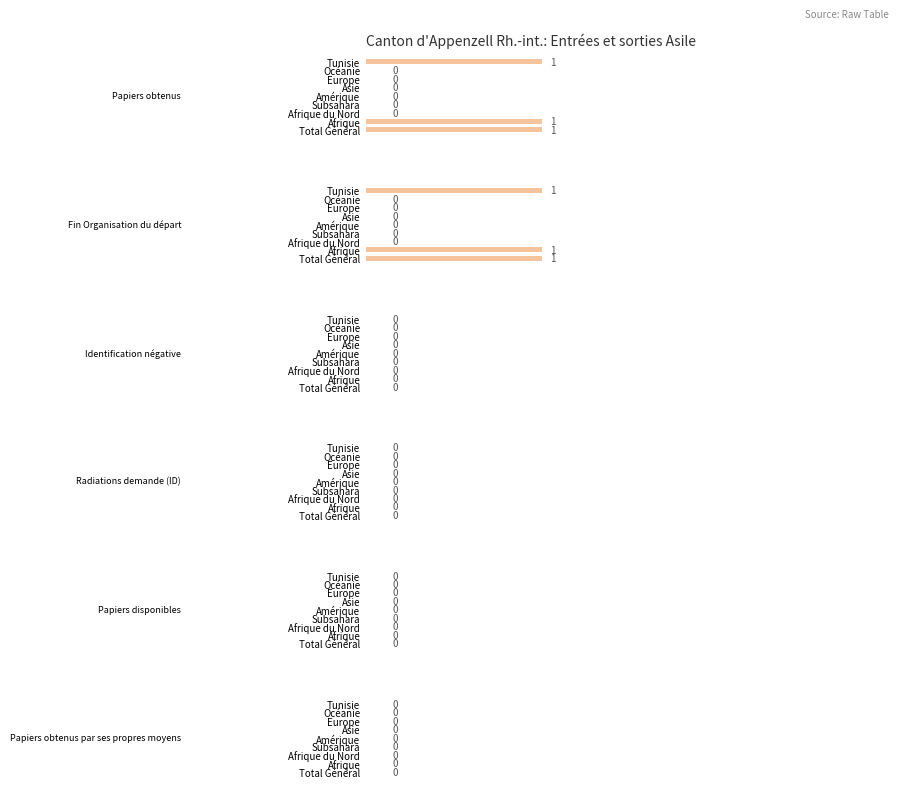

What are all the series names shown in the legend?

Papiers obtenus, Fin Organisation du départ, Identification négative, Radiations demande (ID), Papiers disponibles, Papiers obtenus par ses propres moyens